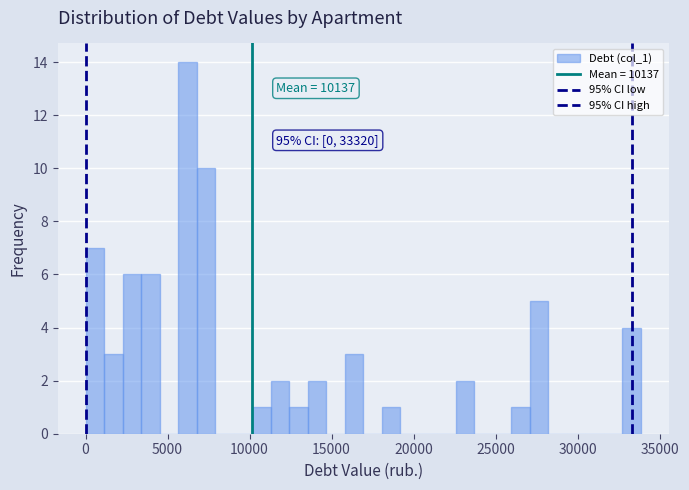

Read against the x-axis, roughly where is the centre of the tallest bar?

6000